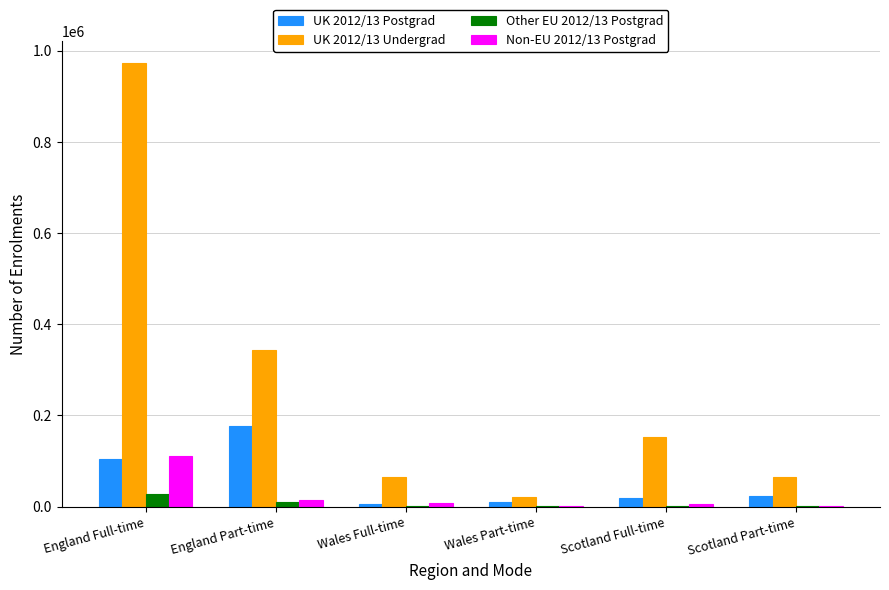

Which label corresponds to the largest value in the chart?

England Full-time